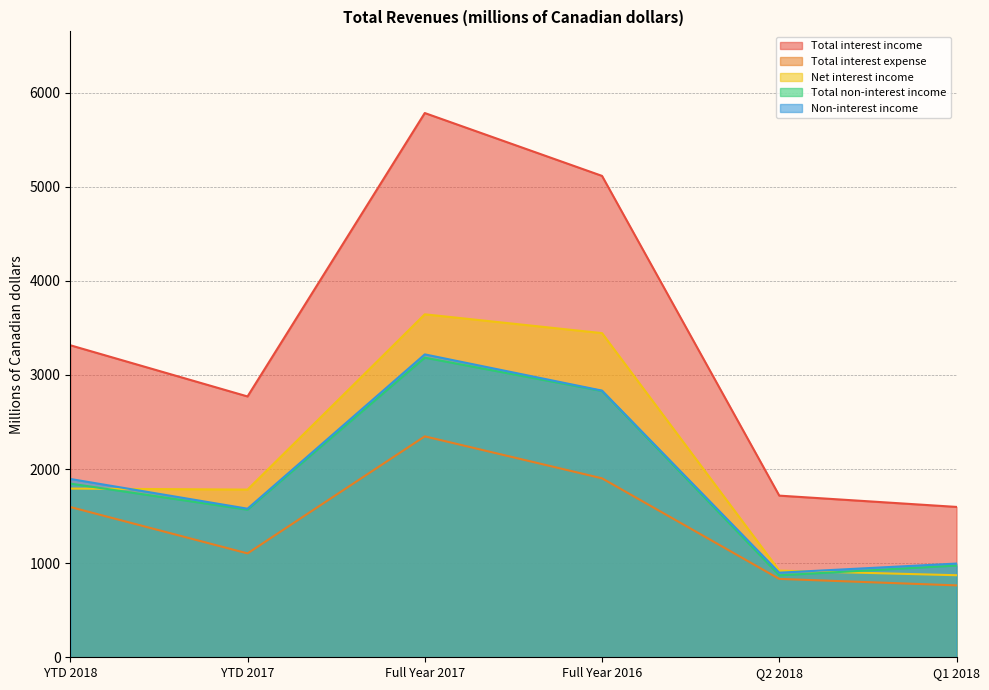

What is the value of the Total non-interest income point at the 6th from the left?

975